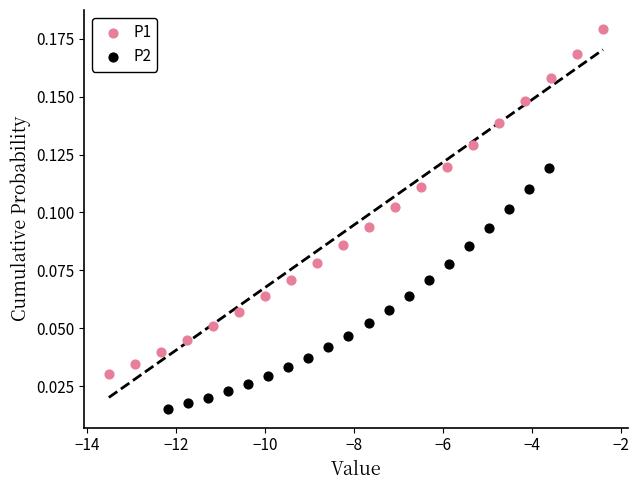

Which series reaches the maximum Y coordinate?

P1